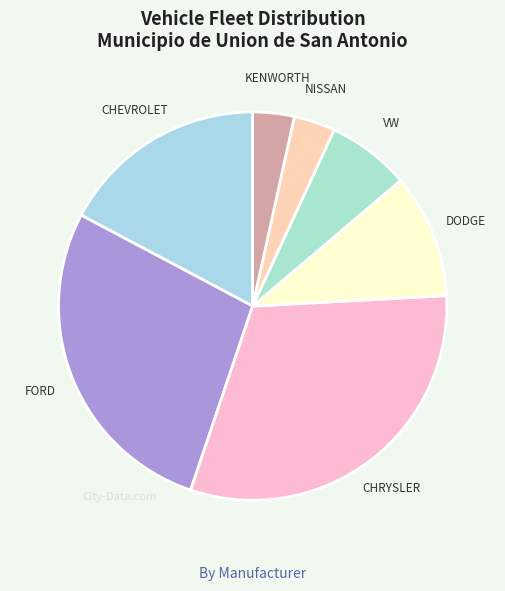

The NISSAN slice represents 3% of the pie. True or false?

True